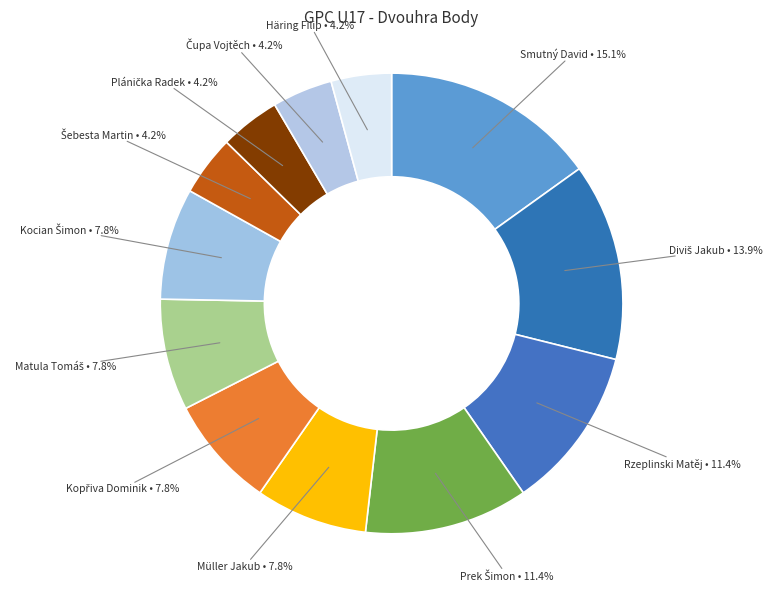

Does any single category account for the majority?

No